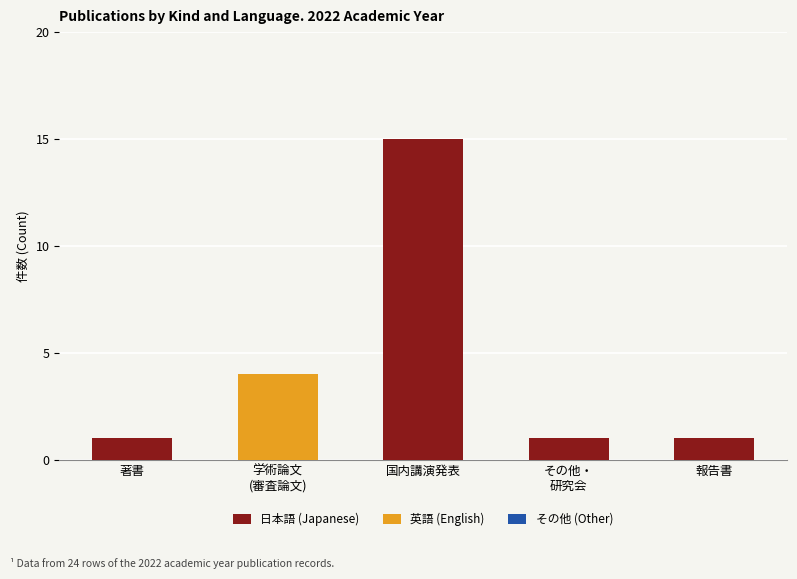

At which category is the sum across all series the highest?

国内講演発表